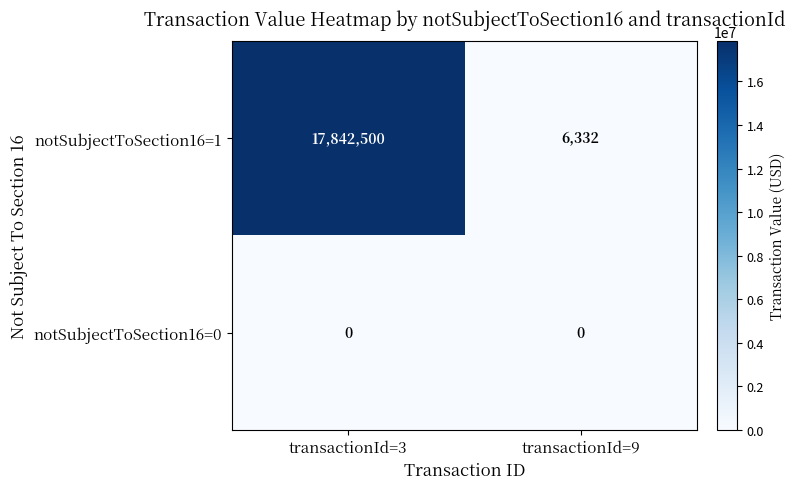

Reading left to right, what are all the values shown in this chart?

notSubjectToSection16=1: transactionId=3=17842500	transactionId=9=6332
notSubjectToSection16=0: transactionId=3=0	transactionId=9=0